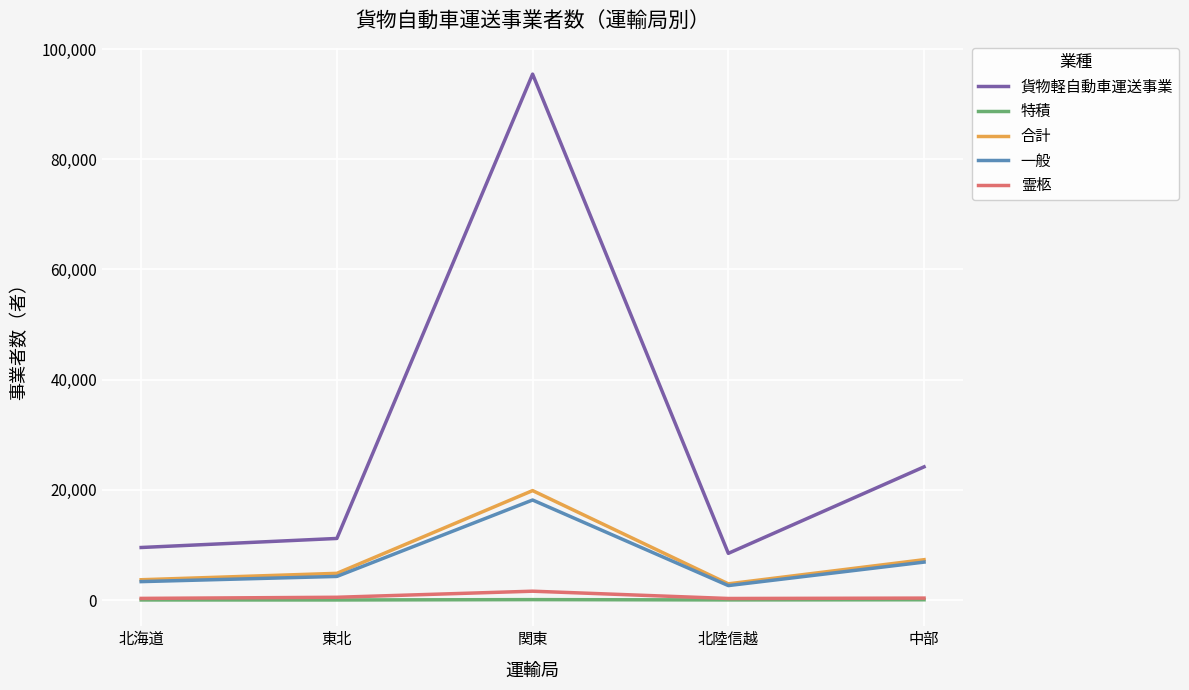

What is the sum of the 霊柩 values at 北陸信越 and 中部?

631